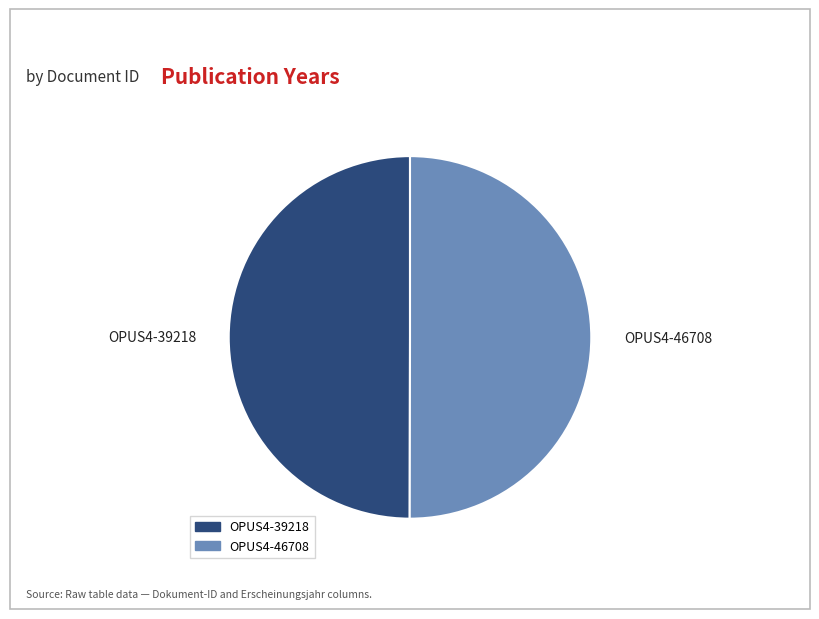

True or false: OPUS4-39218 accounts for 62% of the total.

False